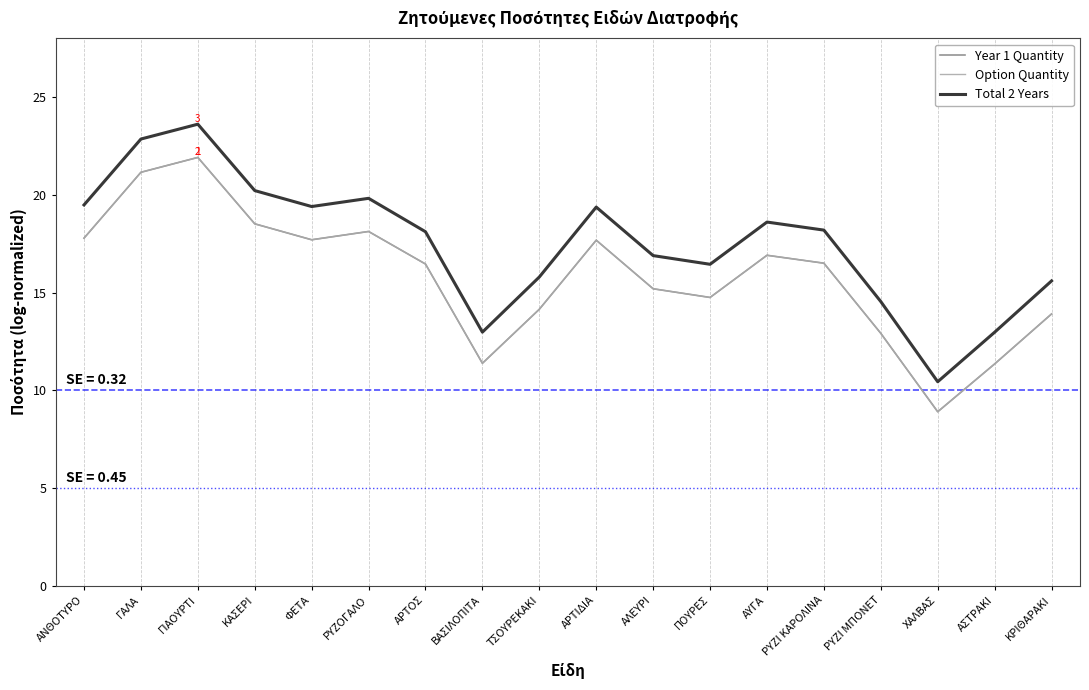

True or false: Option Quantity and Total 2 Years cross at least once.

False